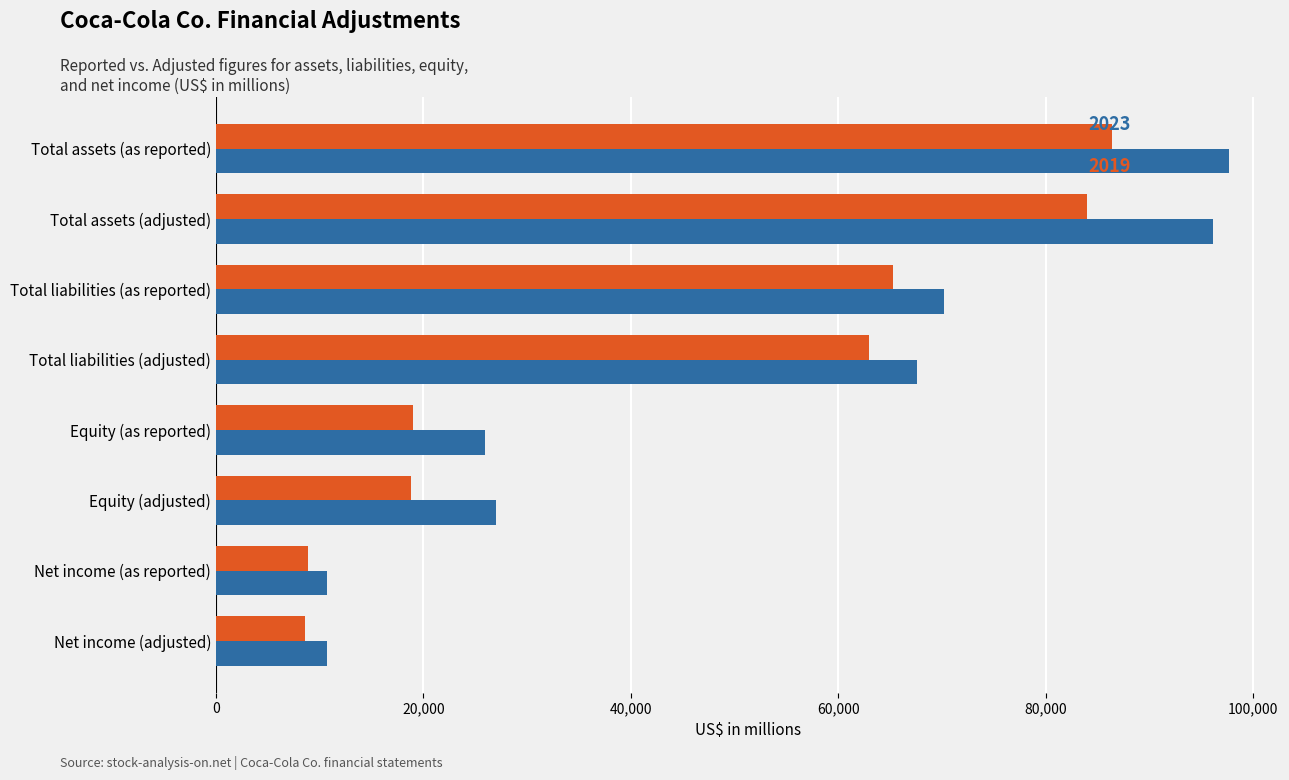

What is the spread (max minus min) of values at Equity (as reported)?

6960